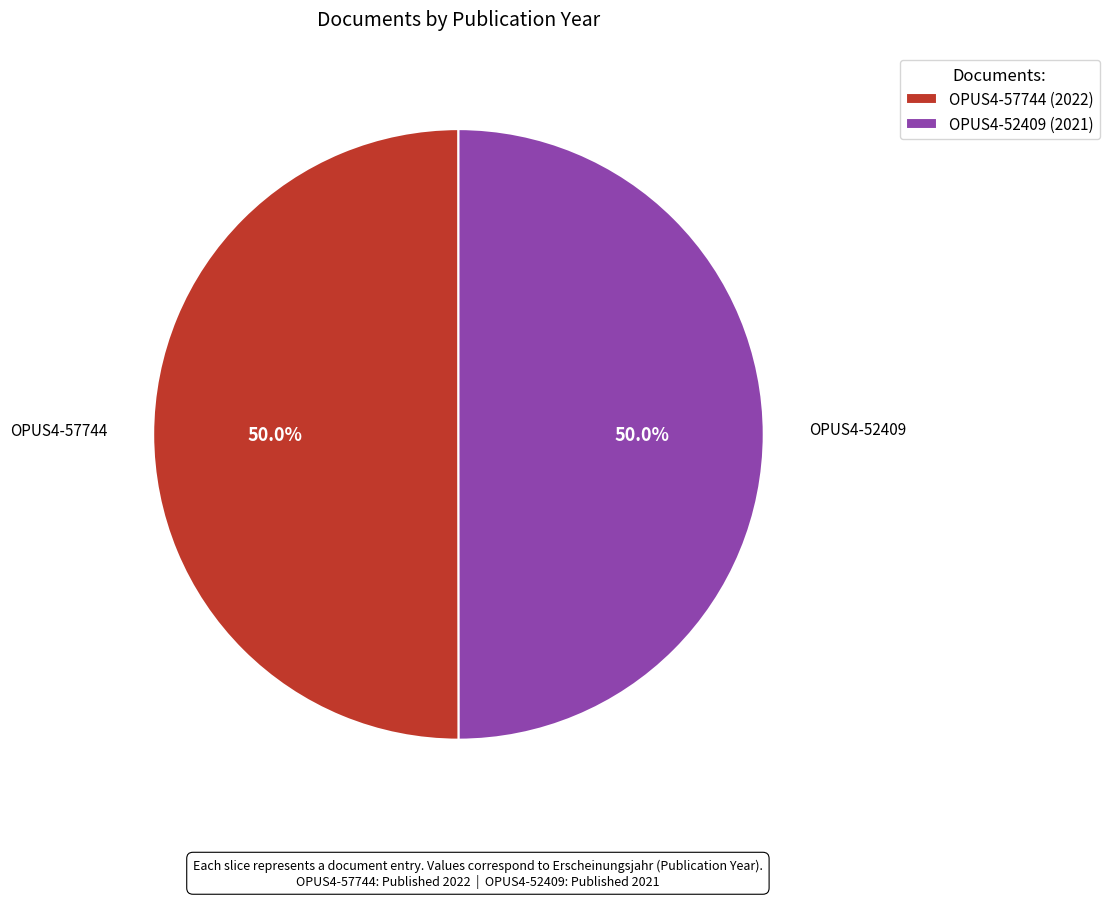

Is it true that OPUS4-57744 is 50% of the pie?

True